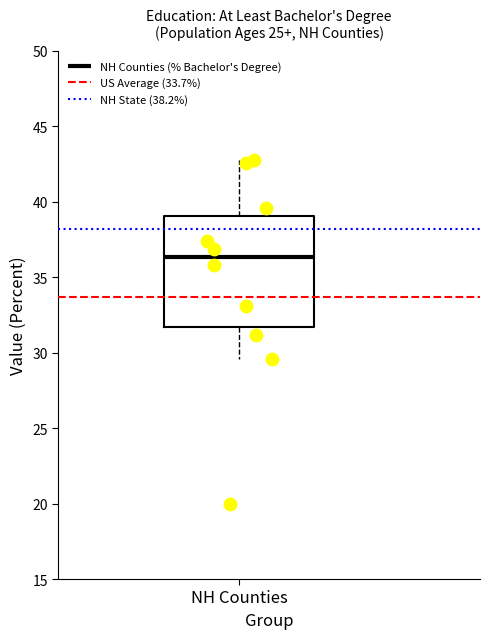

Where does the median line of the box for NH Counties sit on the y-axis? The values are not printed on the chart, so give them approximately, as read against the axis.

36.5